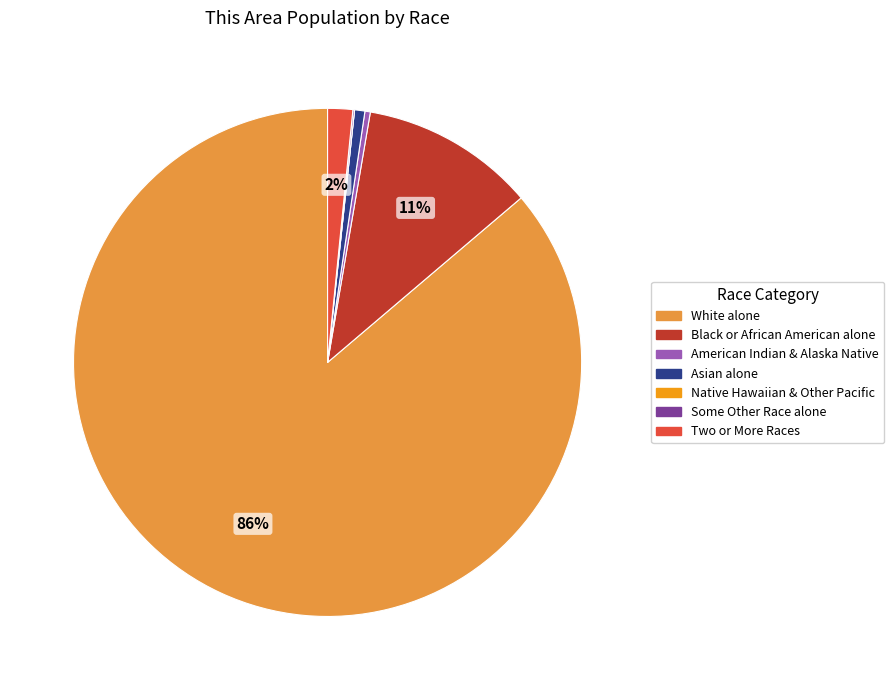

Is the sum of Asian alone and Black or African American alone greater than half?

No